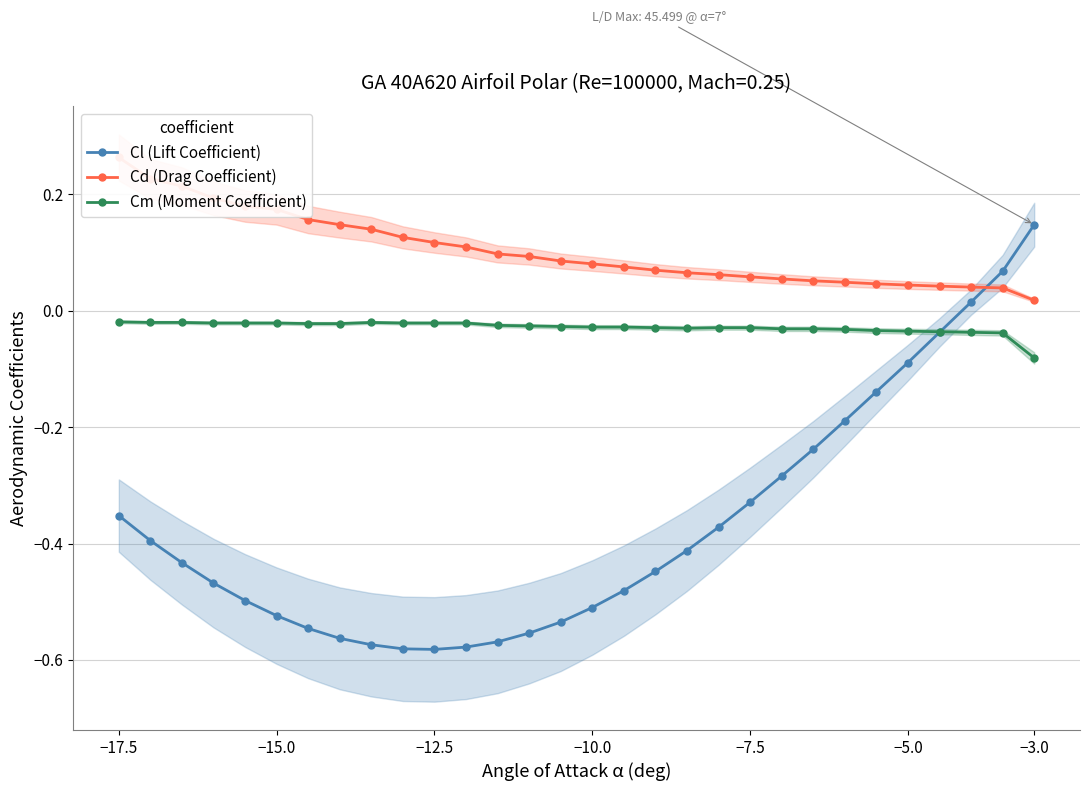

At which category does Cl (Lift Coefficient) reach its first local valley?

−12.5